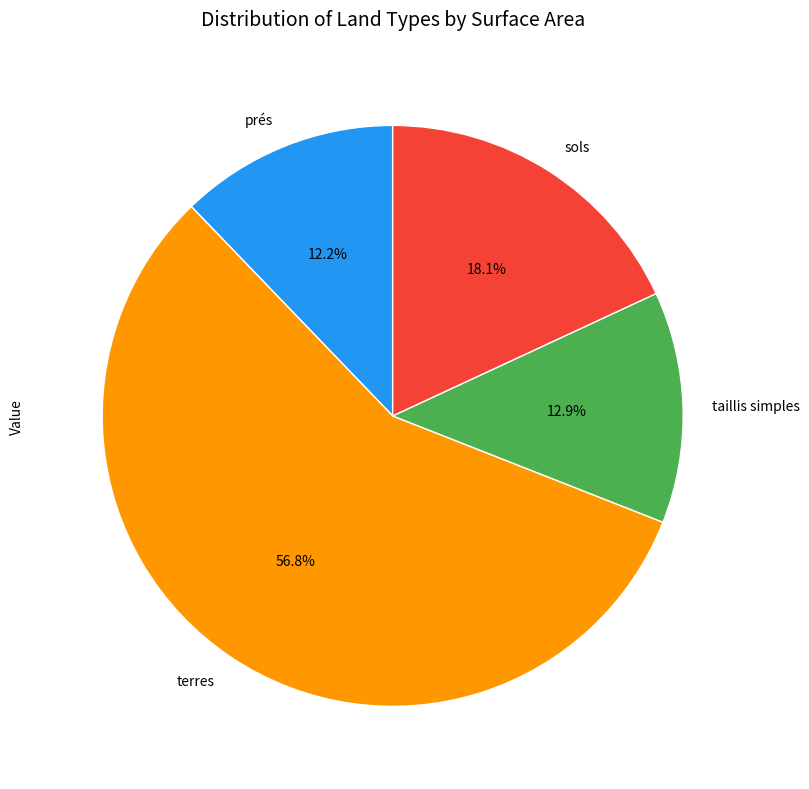

To the nearest percent, what portion does prés represent?

12%